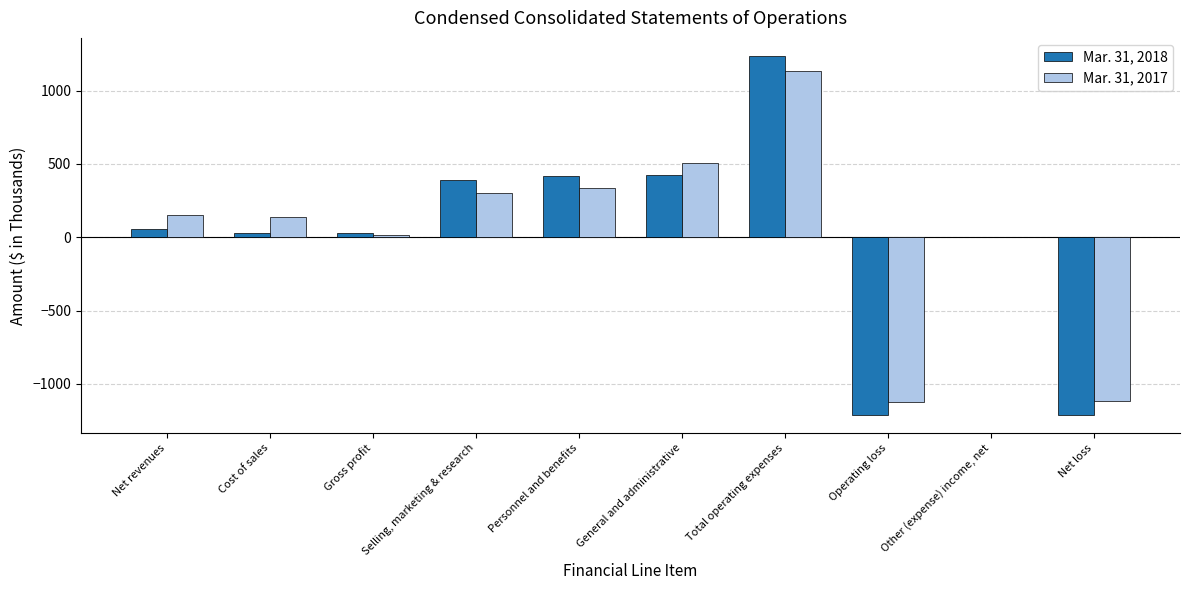

Are the bars grouped side by side (vs. stacked)?

Yes